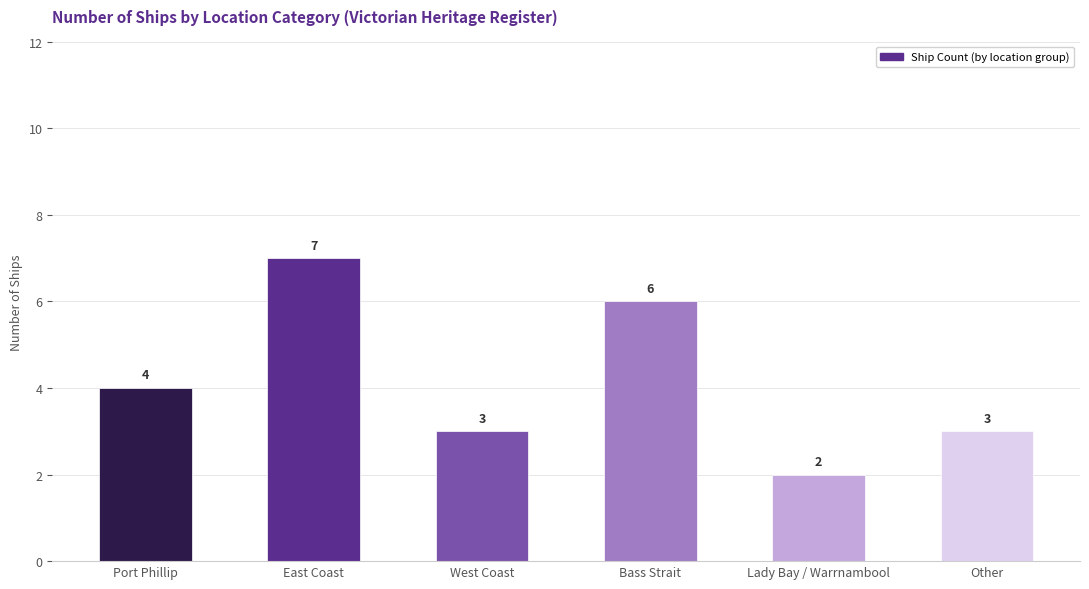

How many distinct data groups are displayed?

1